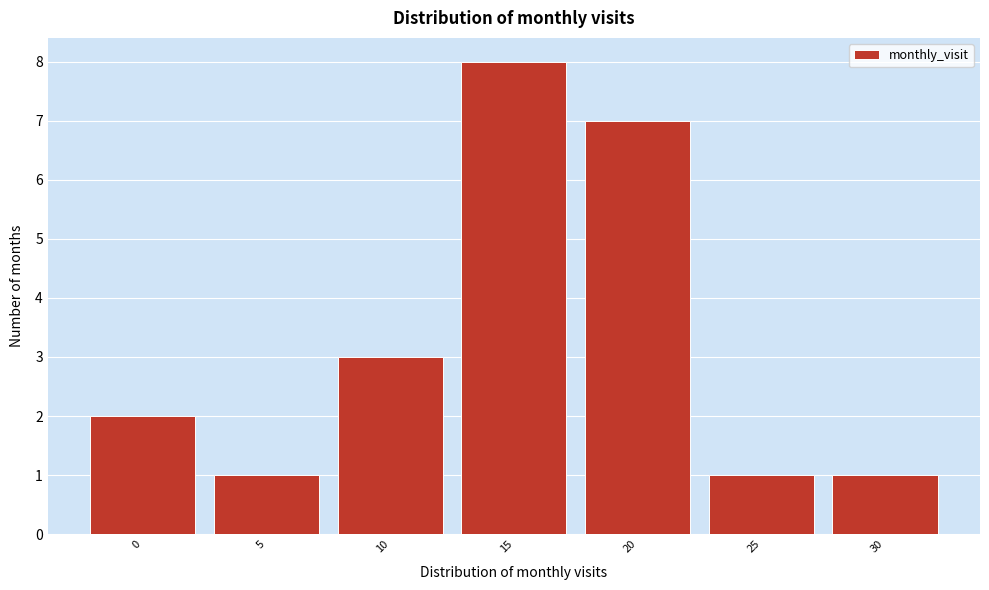

Reading left to right, extract all data points from this chart.

0=2	5=1	10=3	15=8	20=7	25=1	30=1